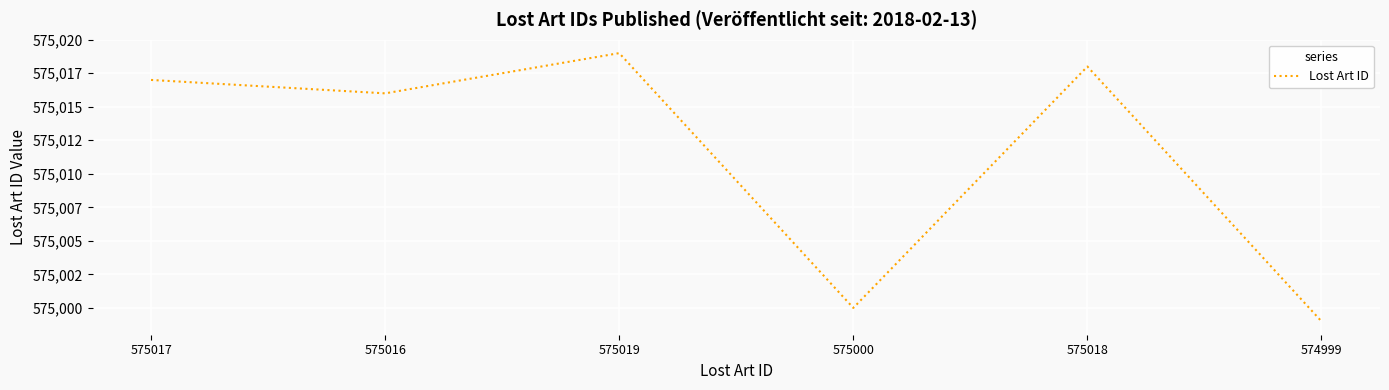

Does the chart display data point markers on the line(s)?

No